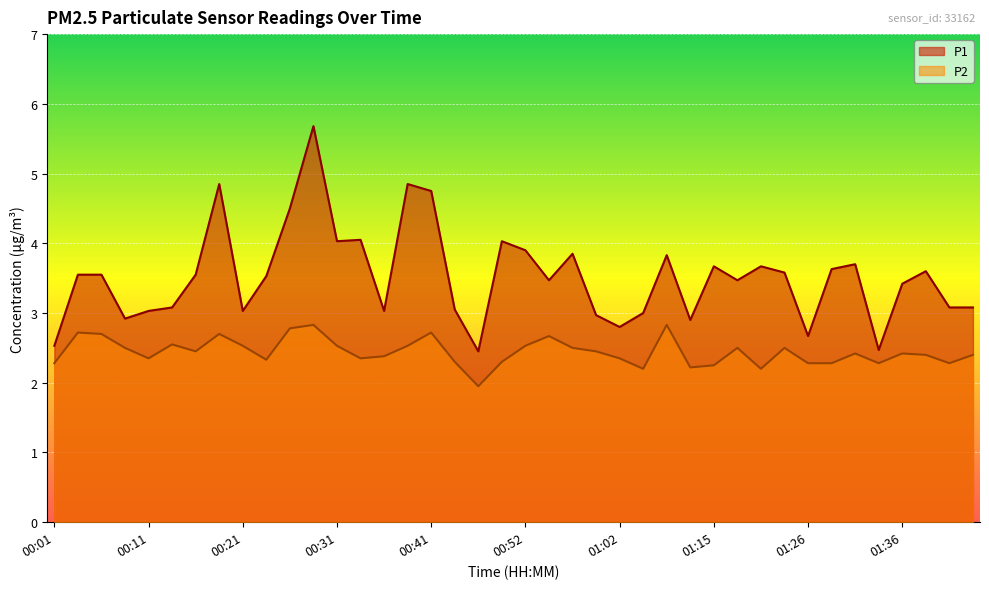

How many lines are shown in the chart?

2